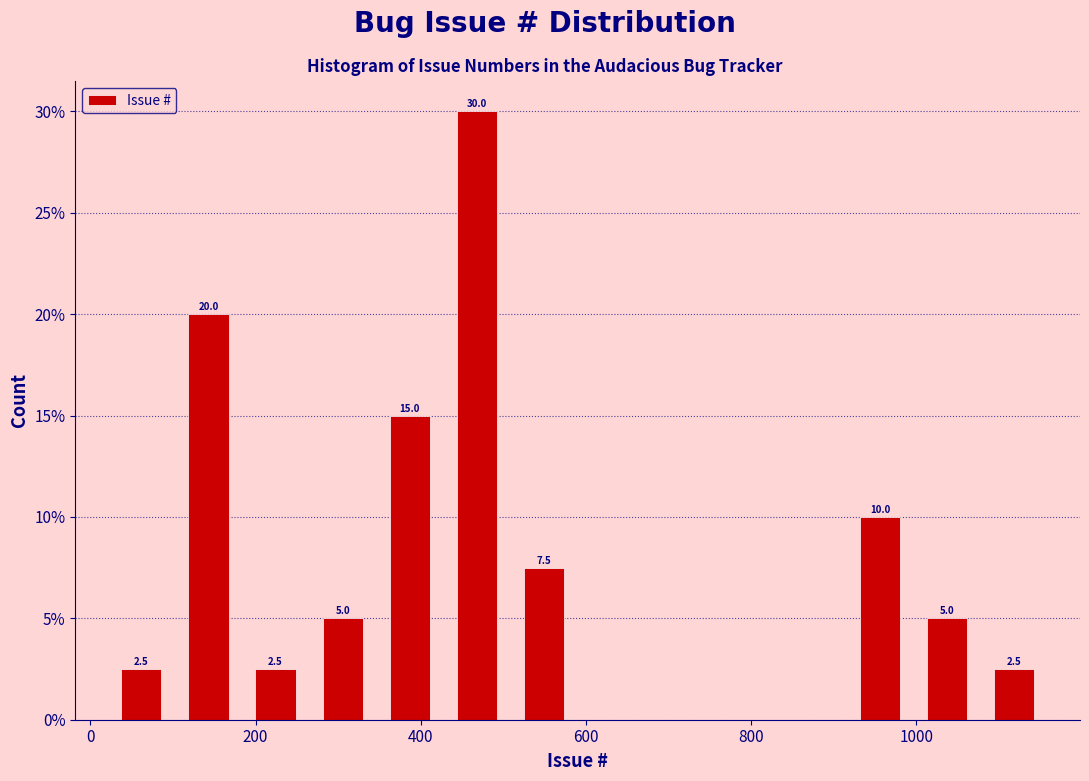

Over which range of the x-axis is the bar tallest?

420 to 500